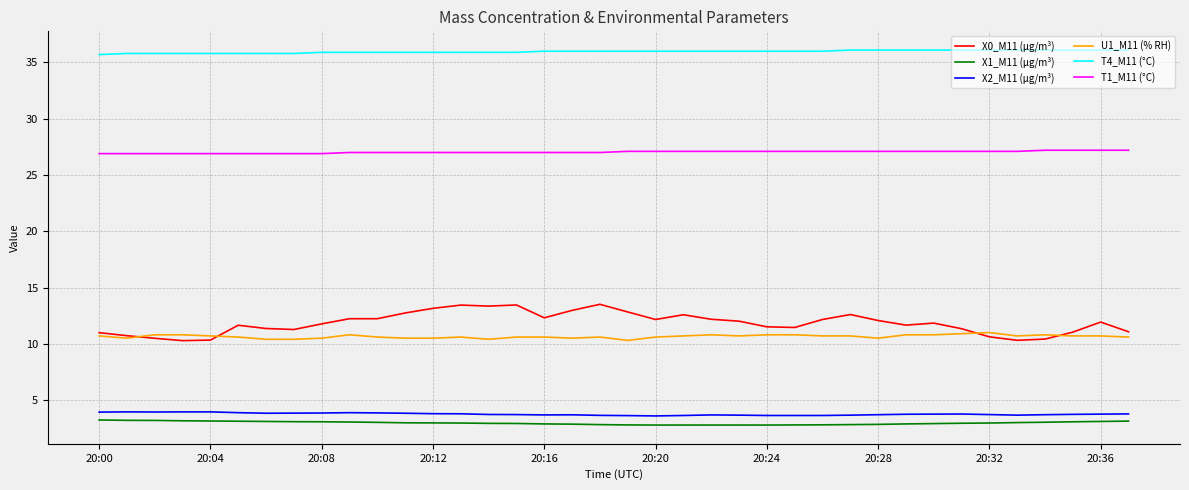

True or false: X2_M11 (μg/m³) and X0_M11 (μg/m³) cross at least once.

False